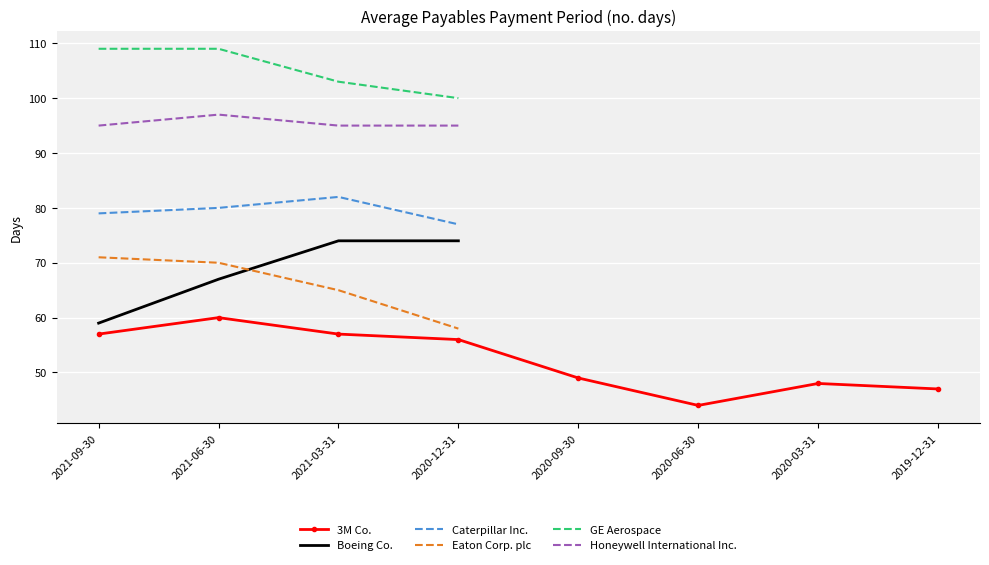

How many positive values does the Caterpillar Inc. series have?

4